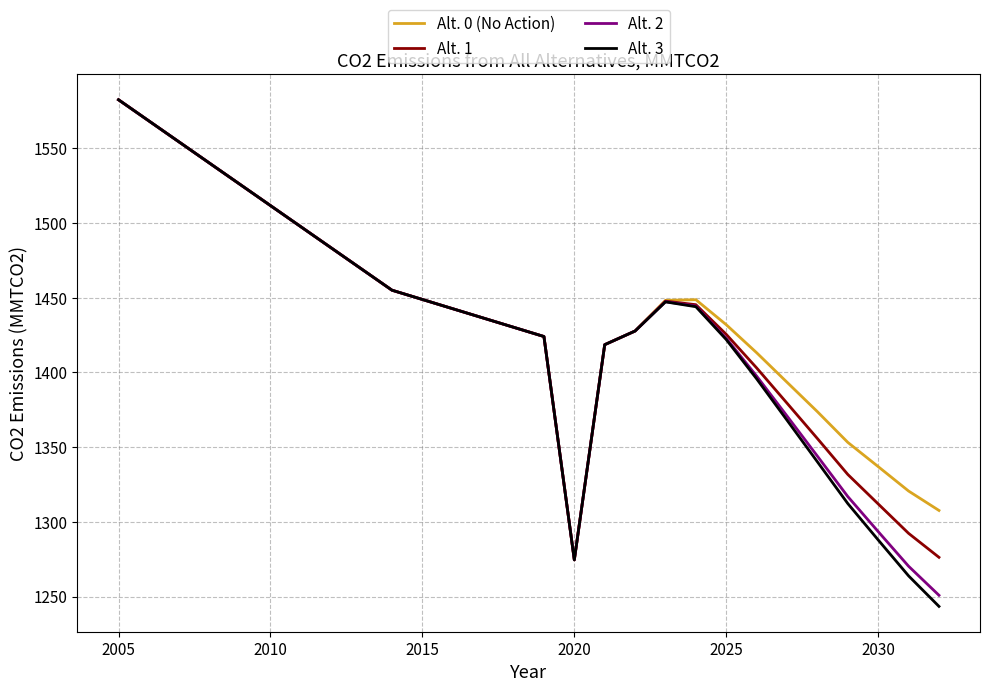

How many lines are shown in the chart?

4